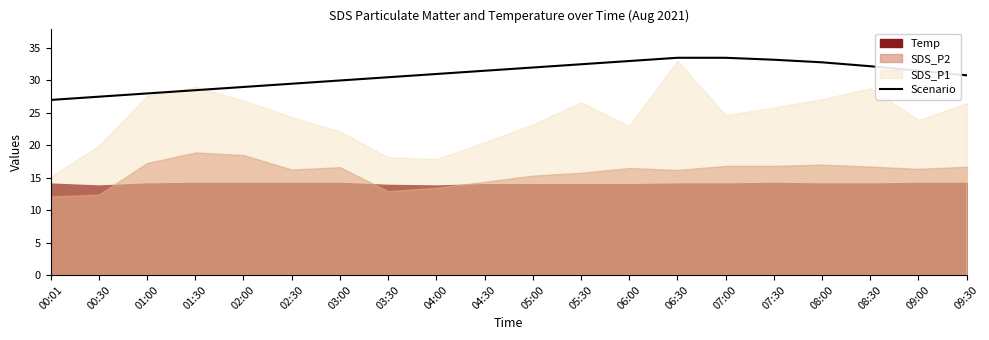

What is the average value?

30.9